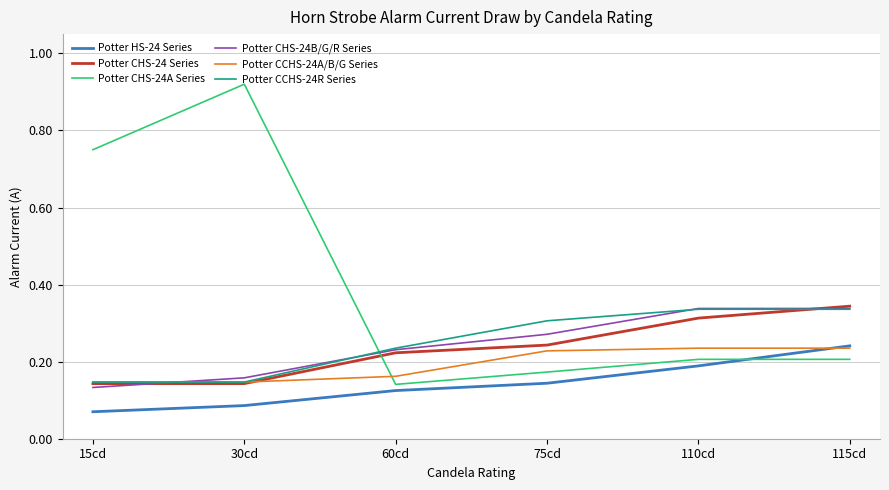

What position from the right is 110cd?

2